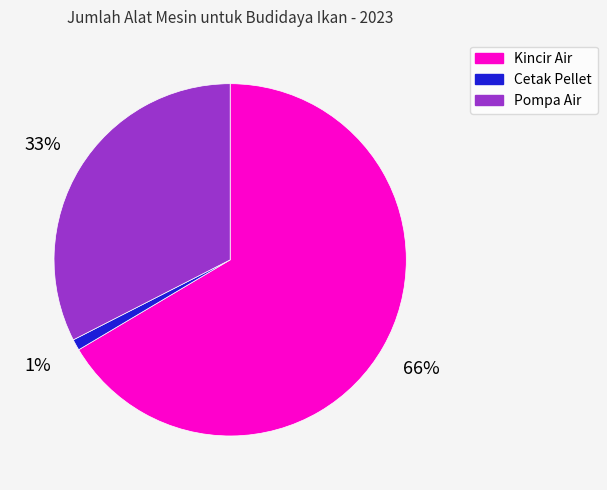

Do Cetak Pellet and Pompa Air together represent more than half of the pie?

No